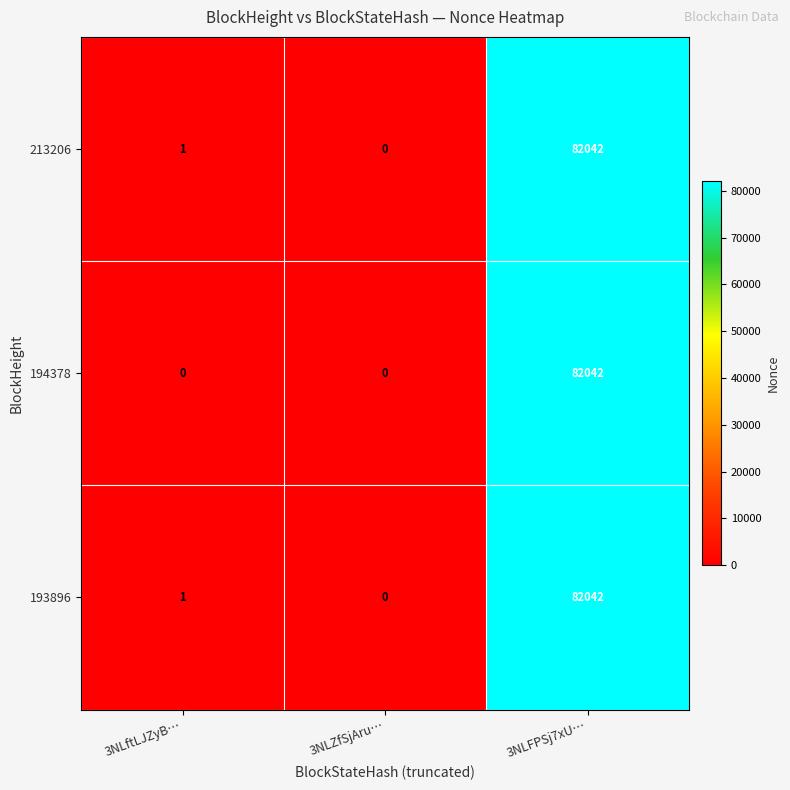

What is the total value across all series at 3NLFPSj7xU…?

246126